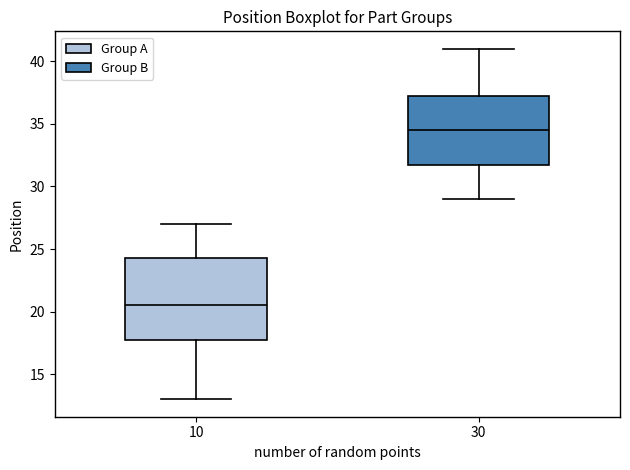

Which box has the lowest median line?

10